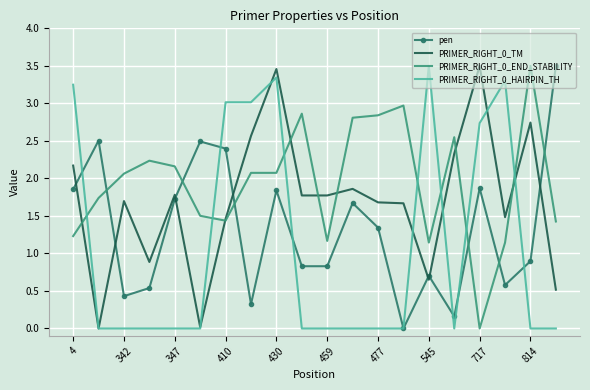

Which series ends up on top after the final intersection of PRIMER_RIGHT_0_END_STABILITY and pen?

pen